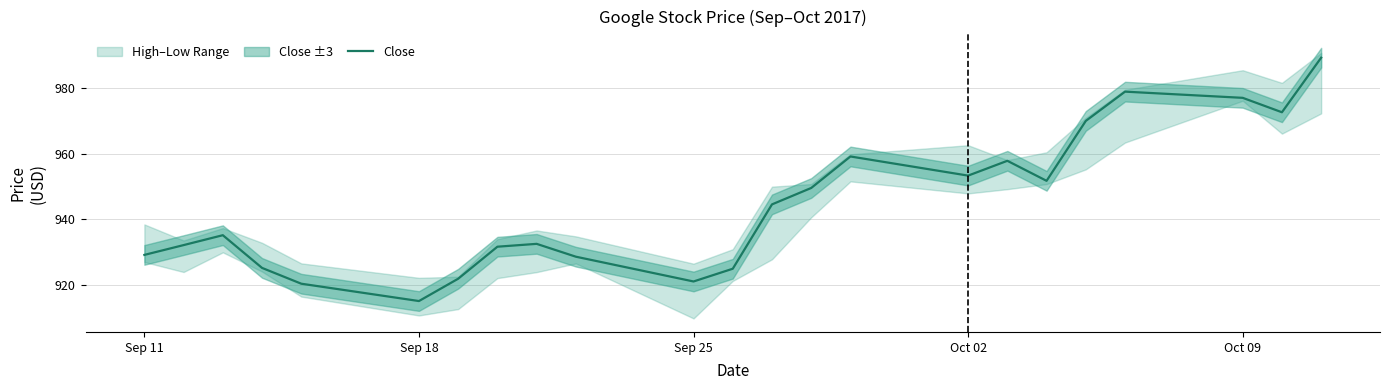

At which label does Close reach its minimum?

Sep 18